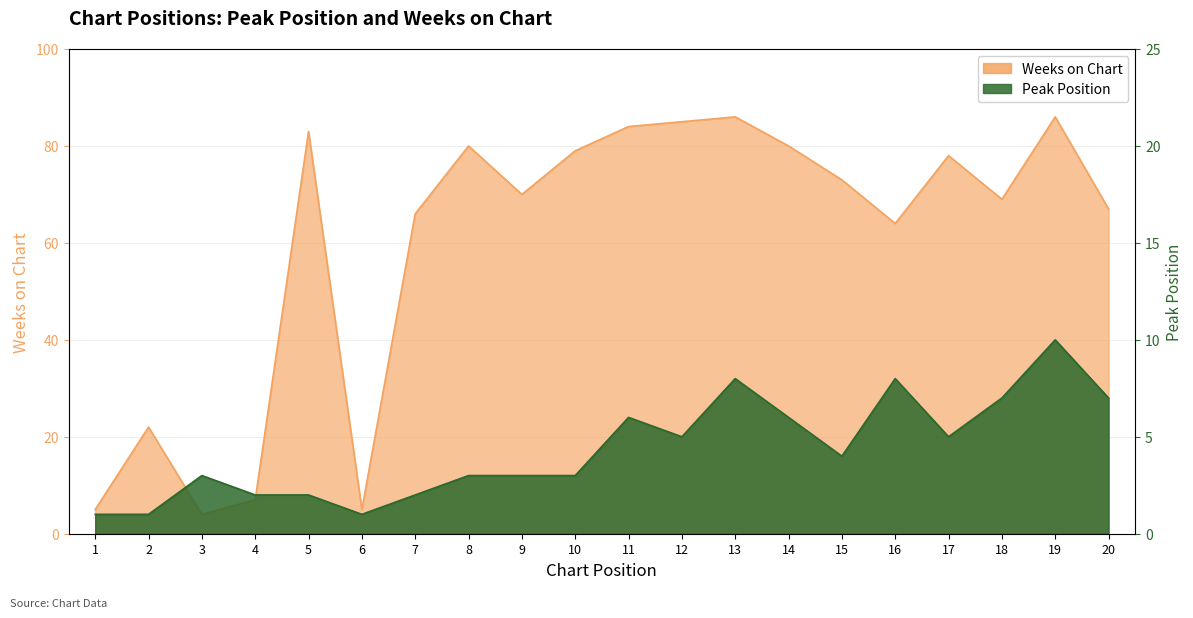

What is the value of the Weeks on Chart point at the 13th from the left?

86